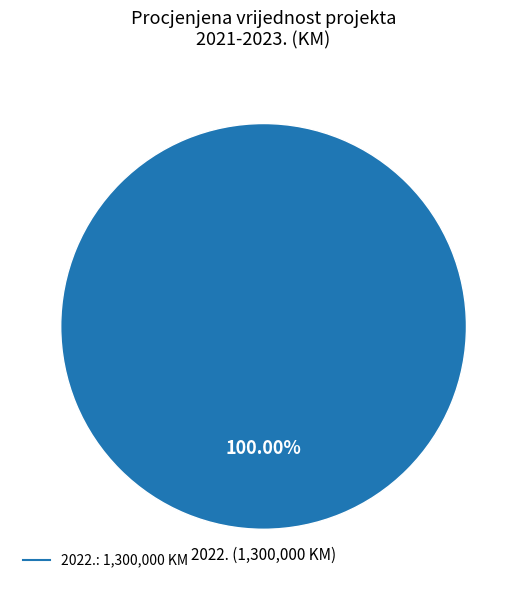

Is there any slice that represents more than half of the pie?

Yes